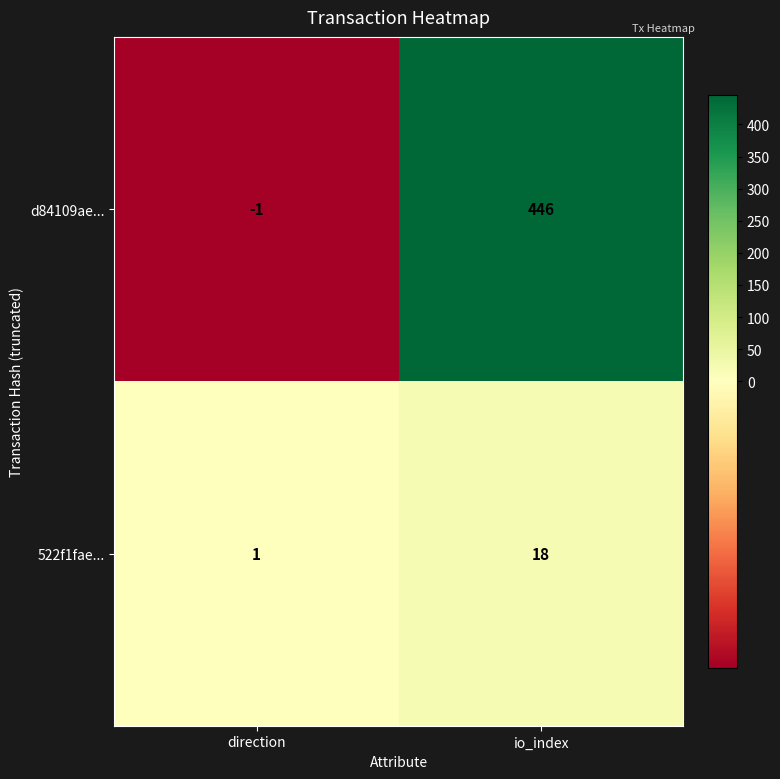

What is the sum of the d84109ae... values at io_index and direction?

445